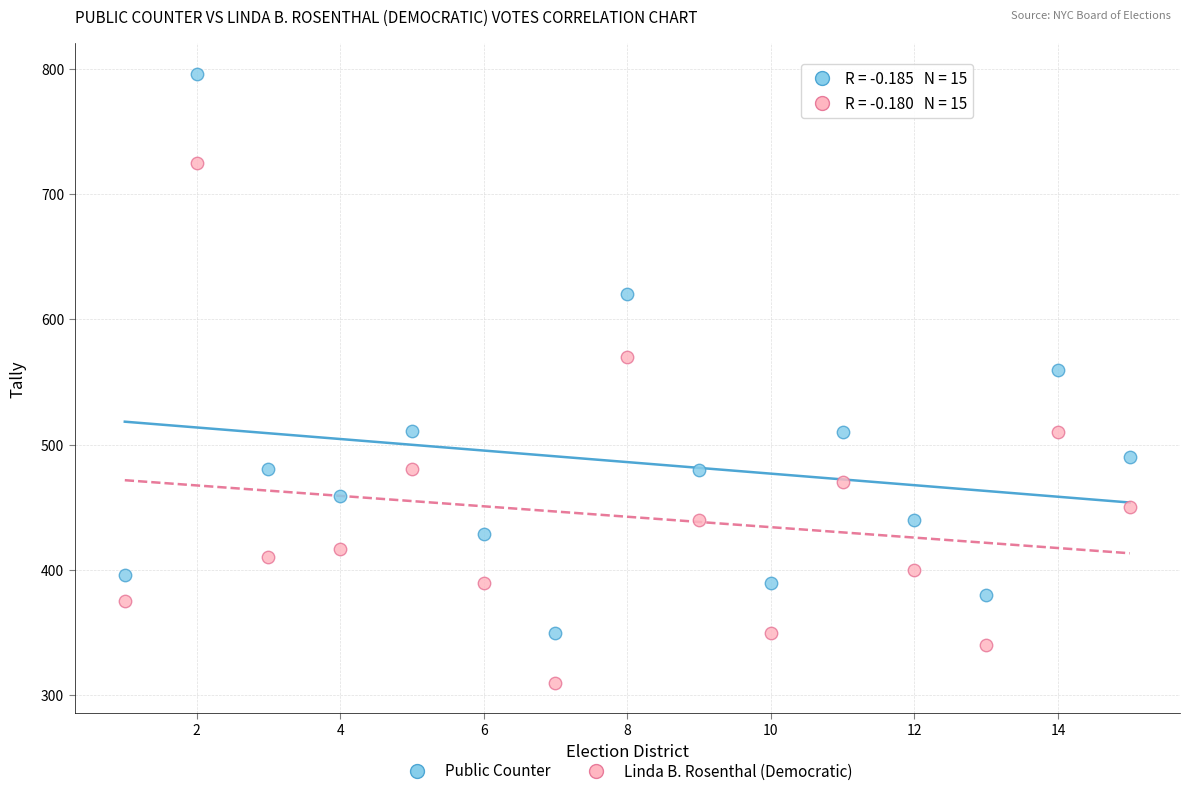

Which series contains the highest Y value?

Public Counter